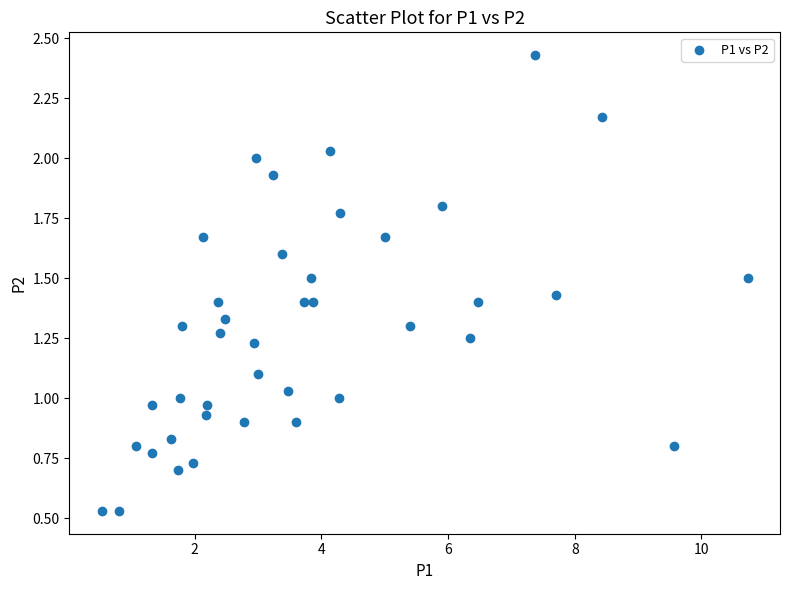

What is the range of X values (max minus min)?

10.2